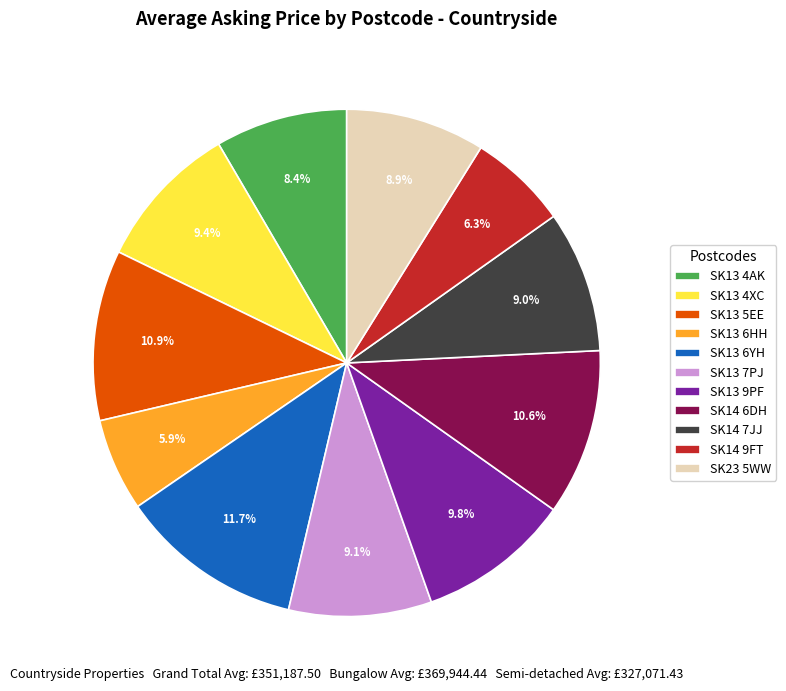

Which slice is the largest?

SK13 6YH